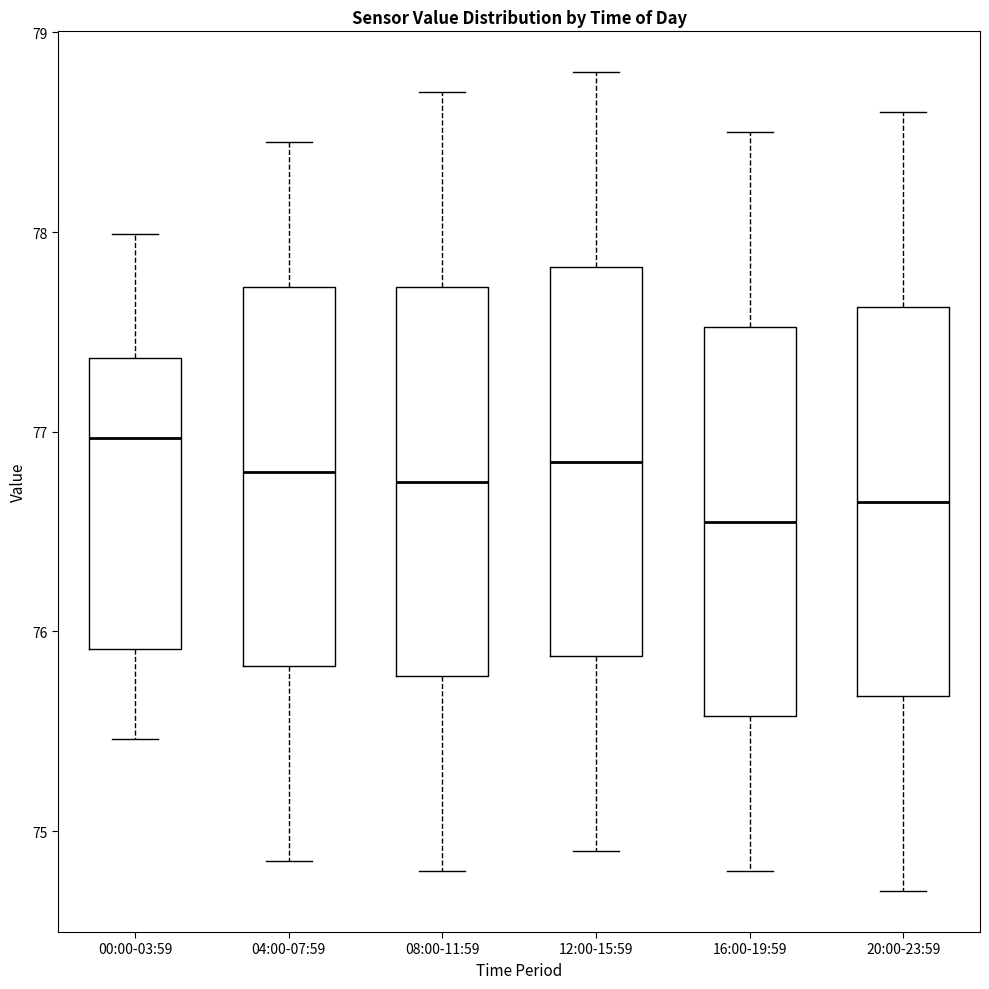

Reading left to right, transcribe this box plot: for each box, give where its median line is, the range the box spans, and where its two whiskers end, as read against the y-axis. The values are not printed on the chart, so give them approximately, as read against the axis.

00:00-03:59: median 77.0, box 75.9 to 77.4, whiskers 75.5 to 78.0
04:00-07:59: median 76.8, box 75.8 to 77.7, whiskers 74.9 to 78.5
08:00-11:59: median 76.8, box 75.8 to 77.7, whiskers 74.8 to 78.7
12:00-15:59: median 76.9, box 75.9 to 77.8, whiskers 74.9 to 78.8
16:00-19:59: median 76.6, box 75.6 to 77.5, whiskers 74.8 to 78.5
20:00-23:59: median 76.7, box 75.7 to 77.6, whiskers 74.7 to 78.6